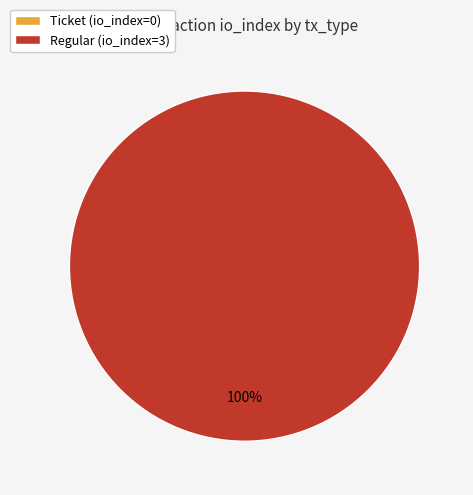

What is the change in value from Ticket to Regular?

+3